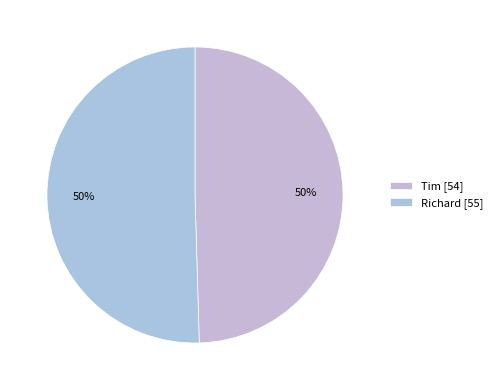

To the nearest percent, what is the average slice percentage?

50%